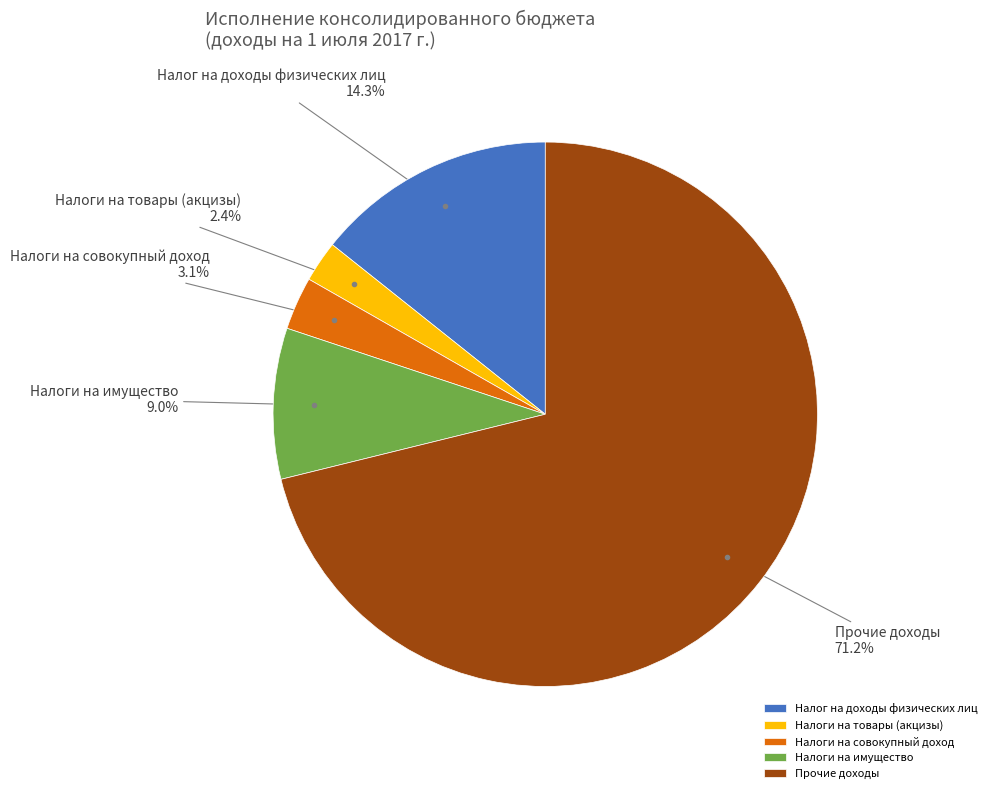

What is the largest slice in the pie chart?

Прочие доходы